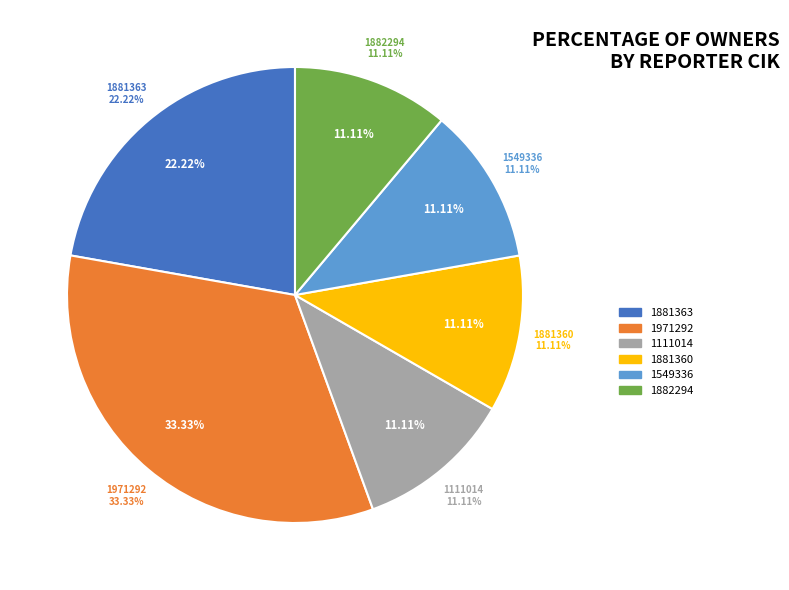

Is there a majority slice in this chart?

No